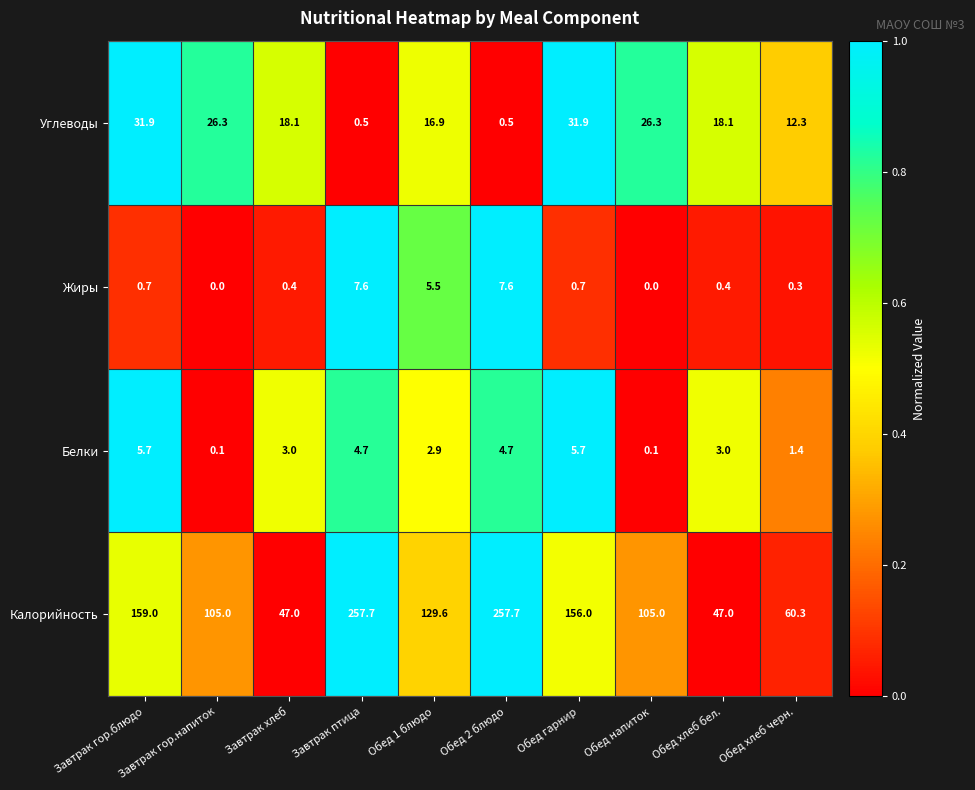

What is the average value of the Белки series?

3.1